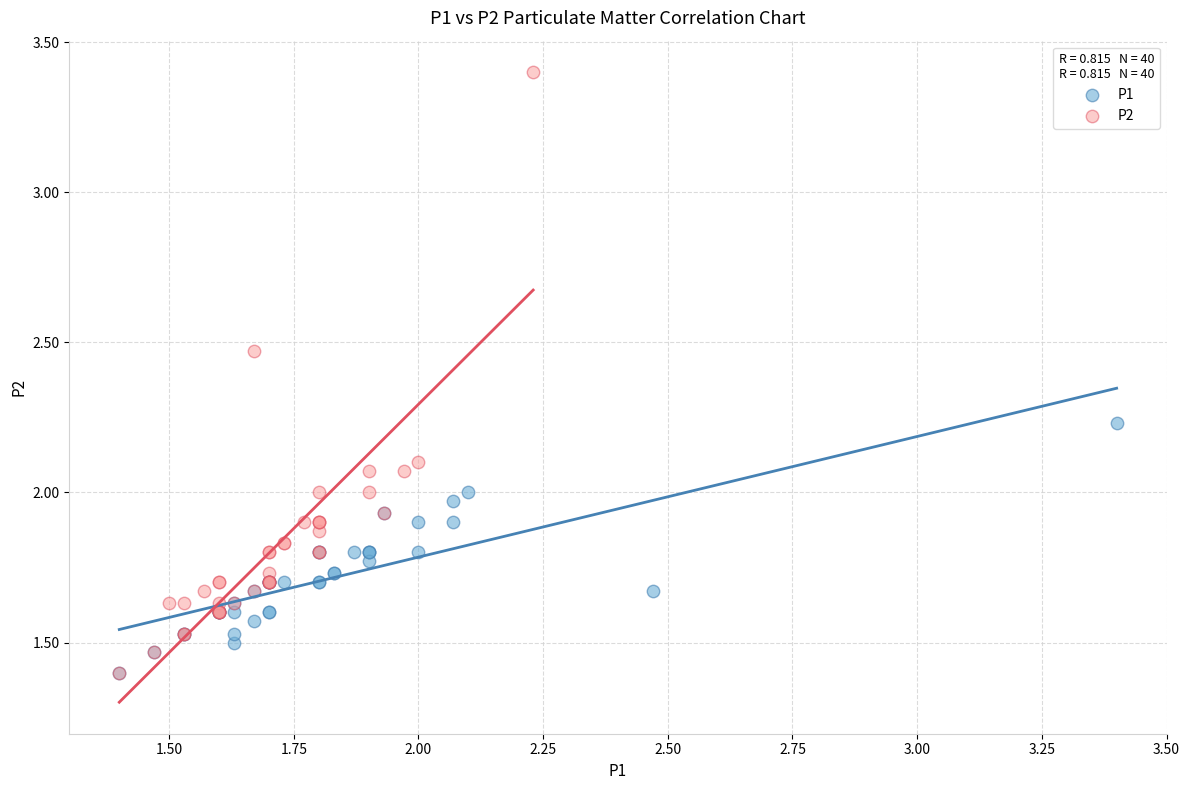

Which series has the largest Y range (max minus min)?

P2